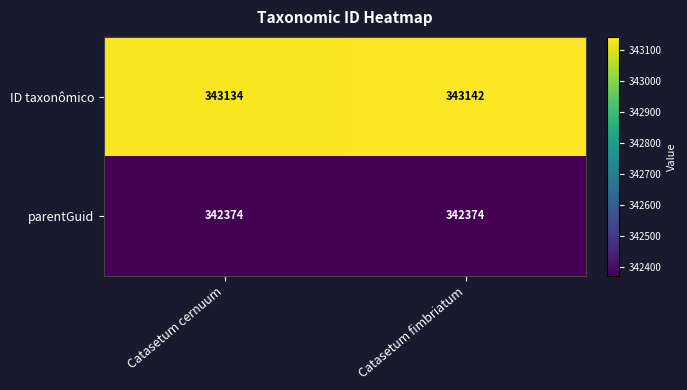

List the labels in order of ID taxonômico value, largest first.

Catasetum fimbriatum, Catasetum cernuum